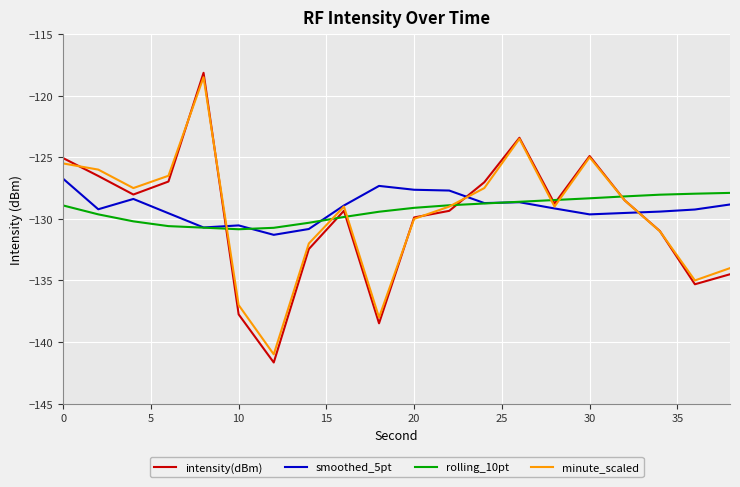

True or false: smoothed_5pt and intensity(dBm) cross at least once.

True